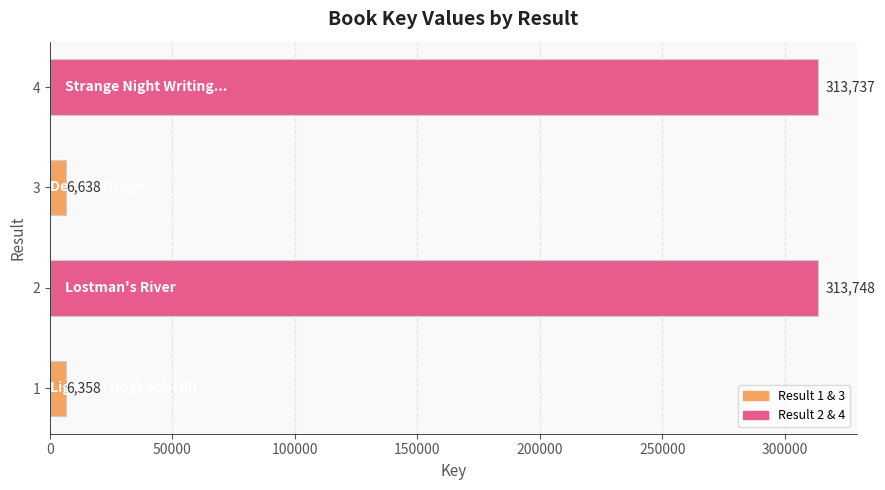

What is the difference between the second highest and minimum values?

307379